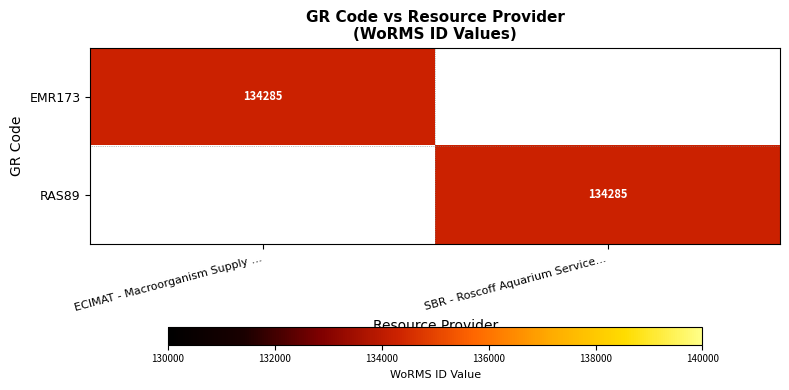

The value of RAS89 at SBR - Roscoff Aquarium Service... is 134285. True or false?

True